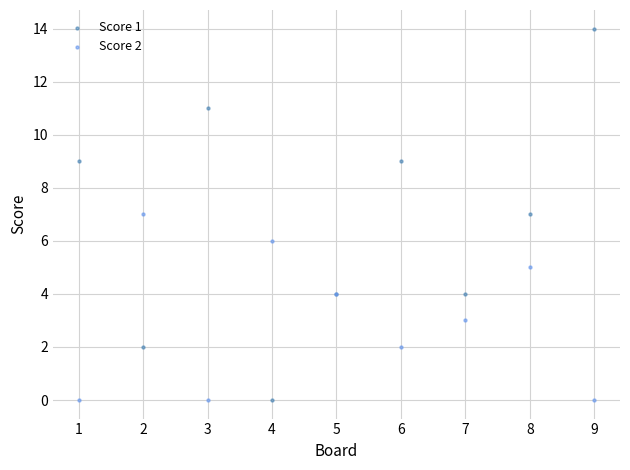

What is the X range (max minus min) for the scatter plot?

8